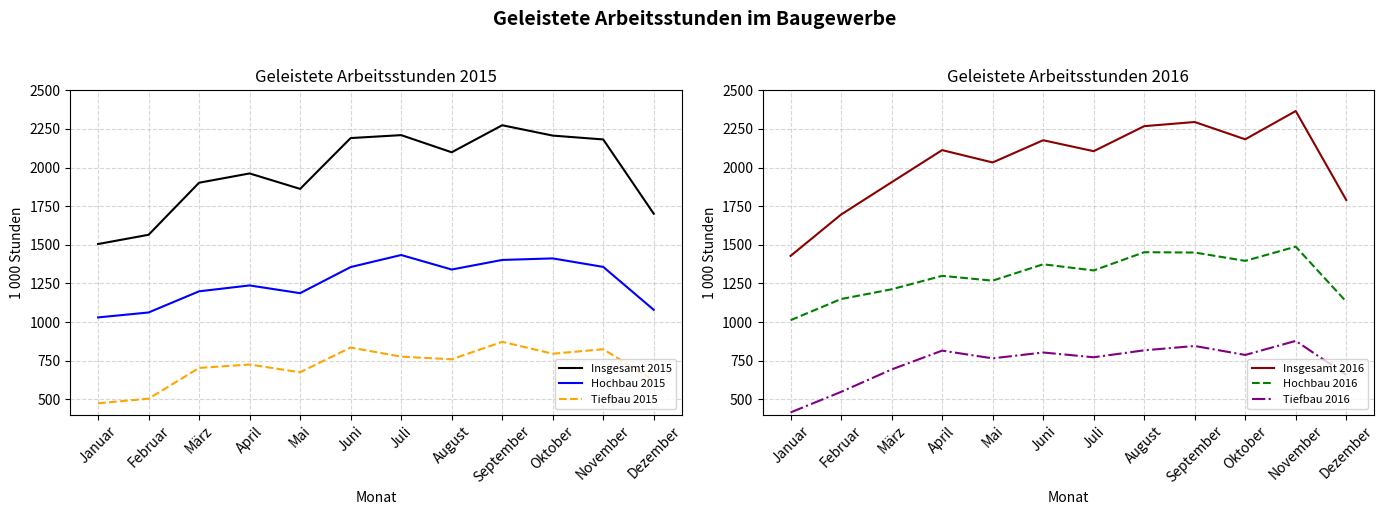

What is the label of the 7th point from the left?

Juli